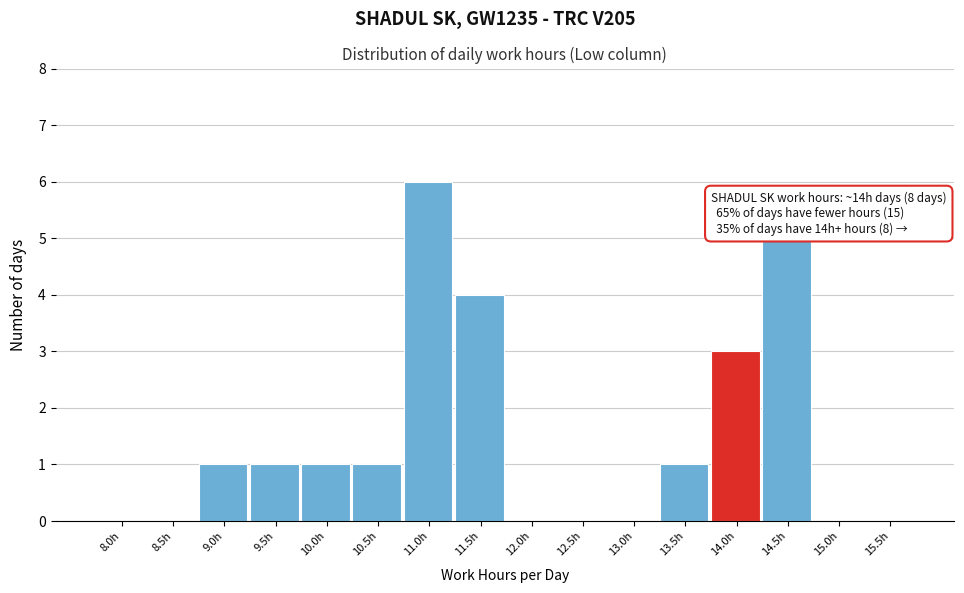

Reading right to left, extract all data points from this chart.

15.5h=0	15.0h=0	14.5h=5	14.0h=3	13.5h=1	13.0h=0	12.5h=0	12.0h=0	11.5h=4	11.0h=6	10.5h=1	10.0h=1	9.5h=1	9.0h=1	8.5h=0	8.0h=0